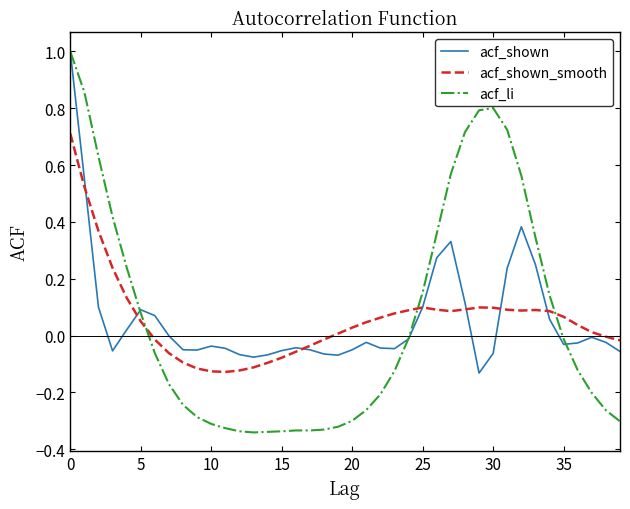

What is the maximum value shown in the chart?

1.0